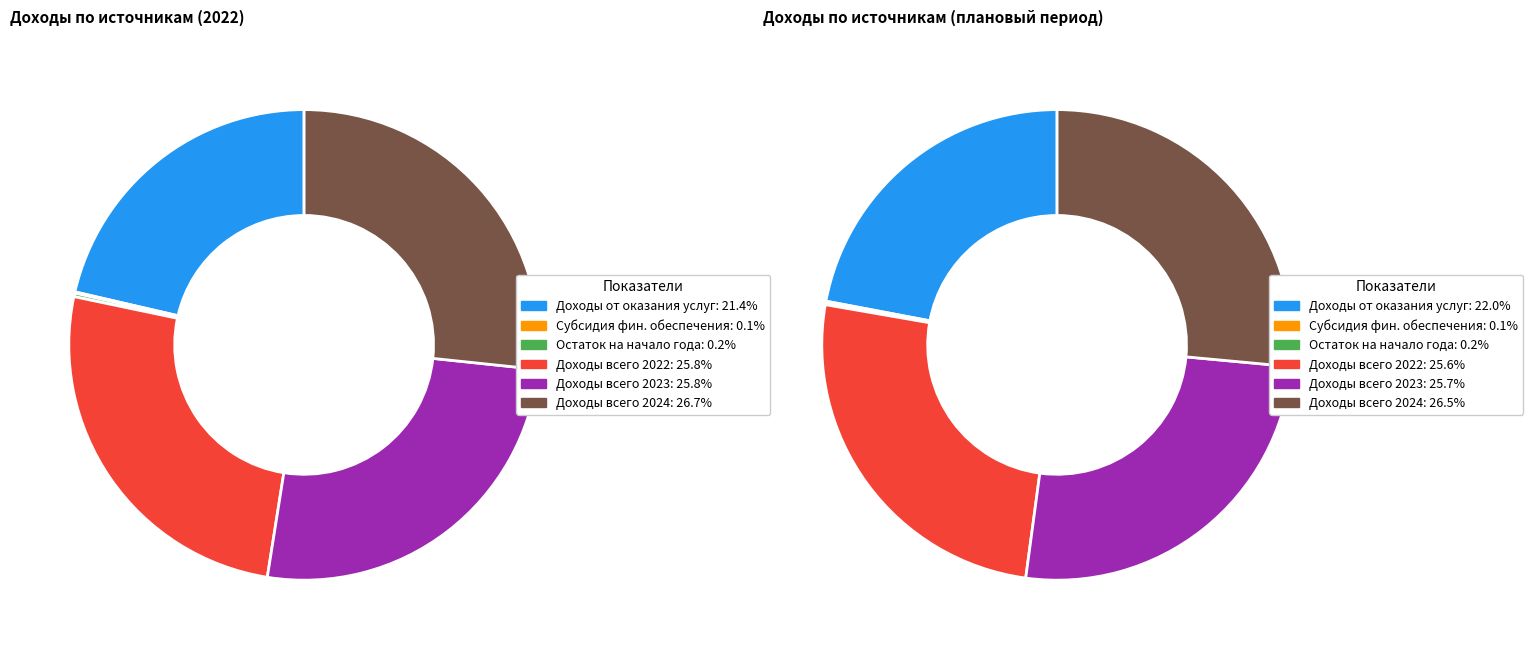

Which slice is the largest?

Доходы, всего (2024)